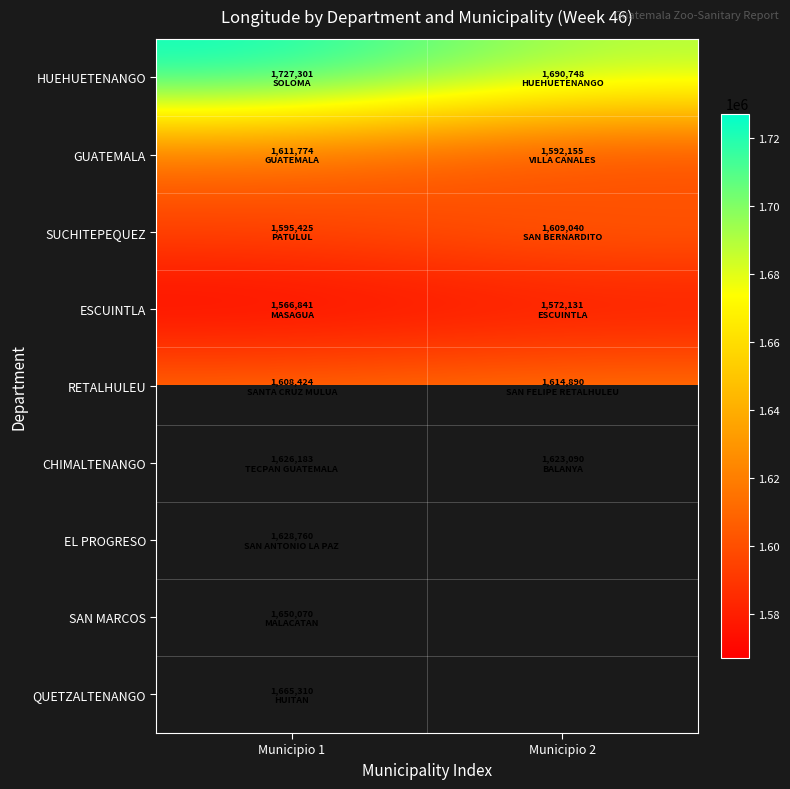

Which series has the widest spread of values?

HUEHUETENANGO